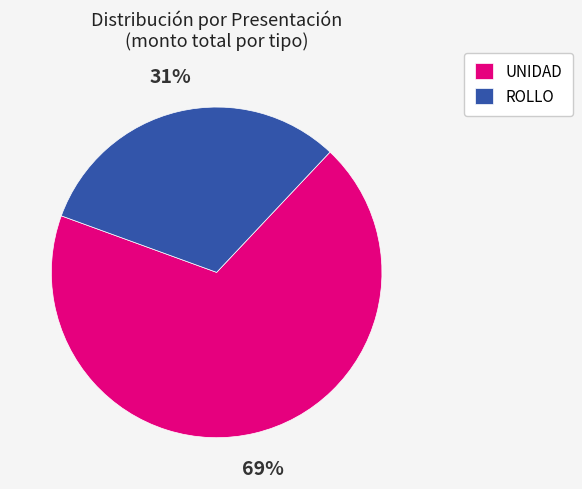

To the nearest percent, what is the combined percentage of ROLLO and UNIDAD?

100%